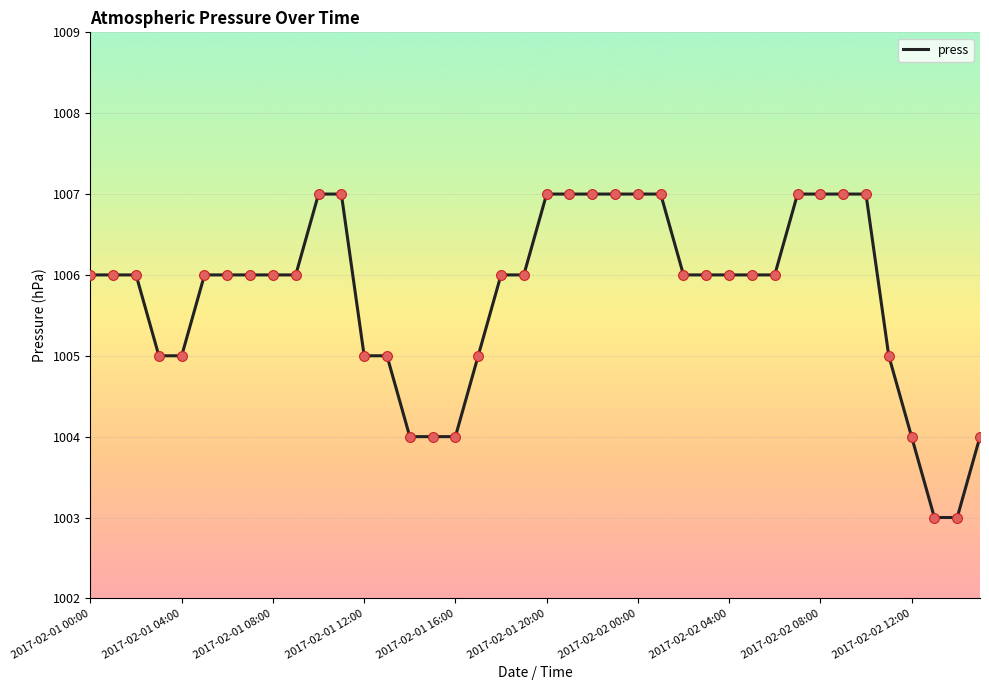

What is the greatest value displayed?

1007